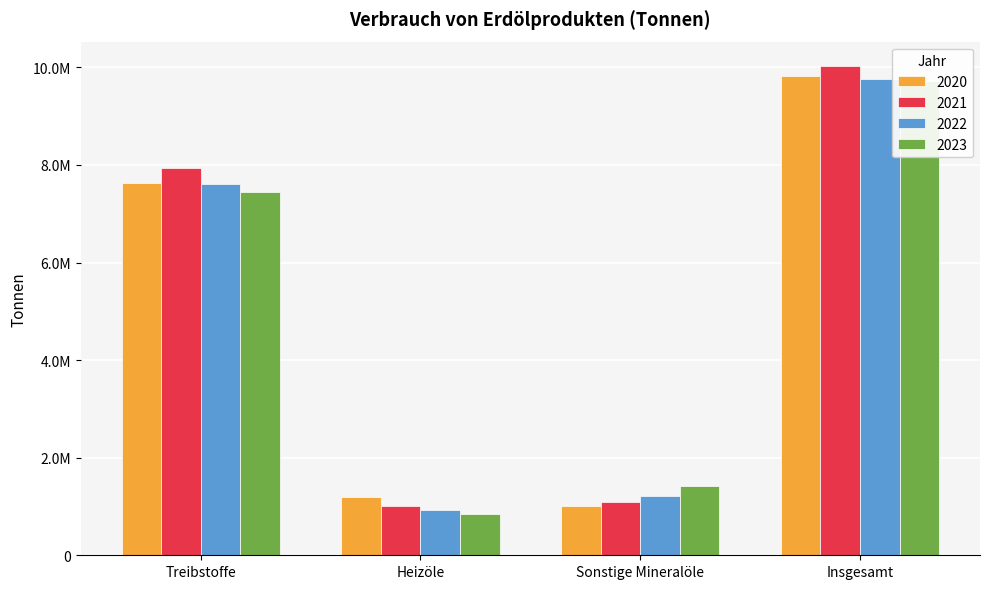

Which series has the widest spread of values?

2021